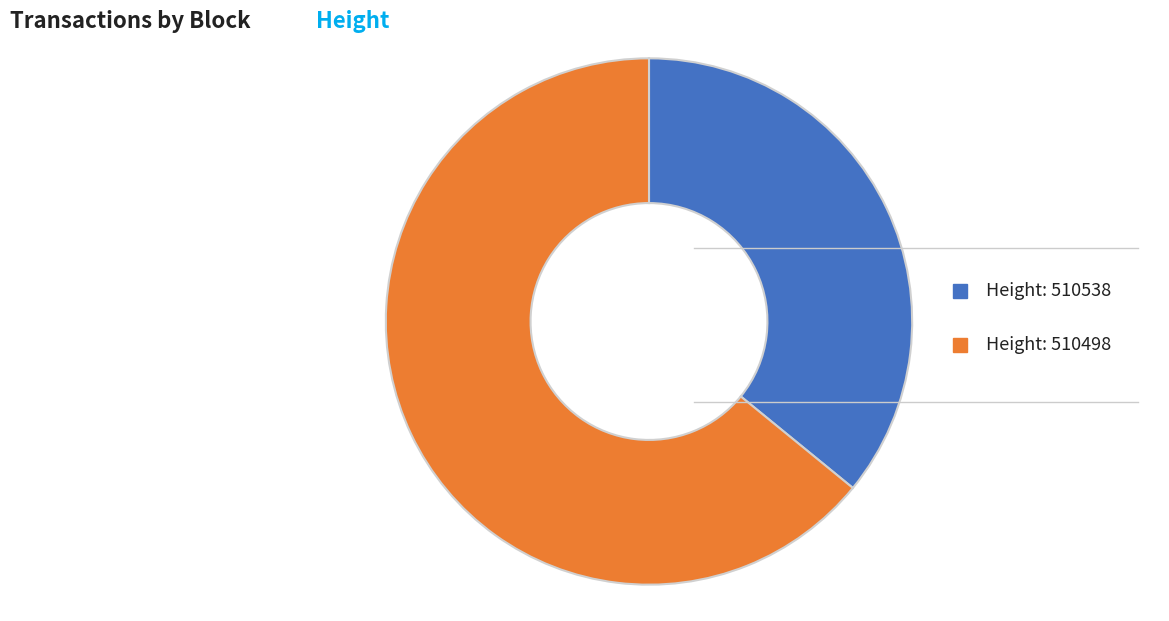

What is the majority slice?

Height: 510498